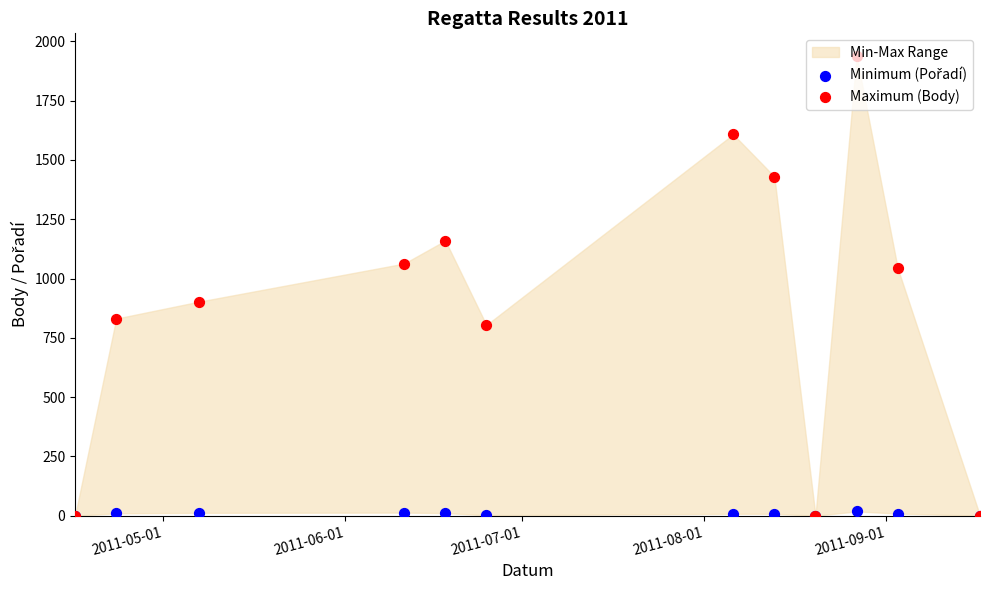

At how many categories does at least one series exceed 1797?

1